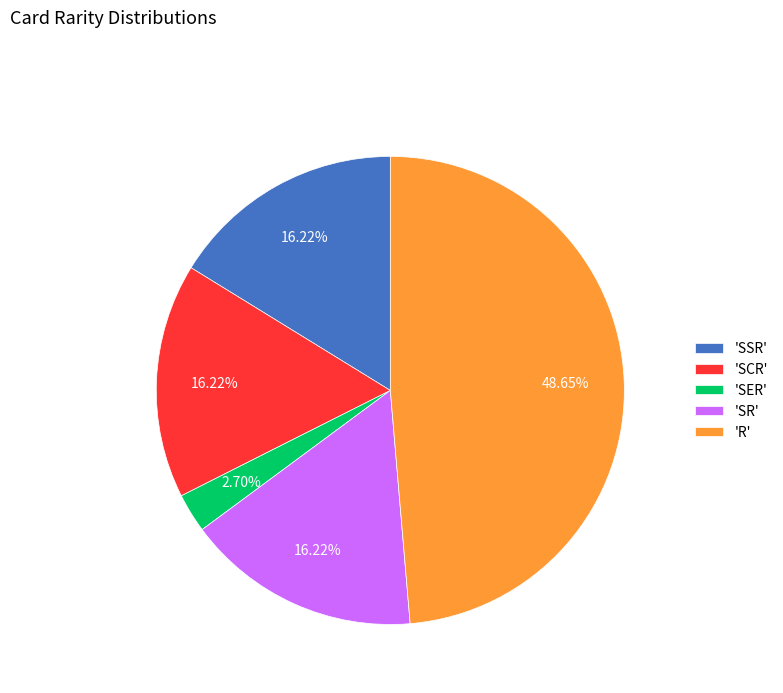

What is the ratio of the value at 'SSR' to the value at 'SR'?

1.0